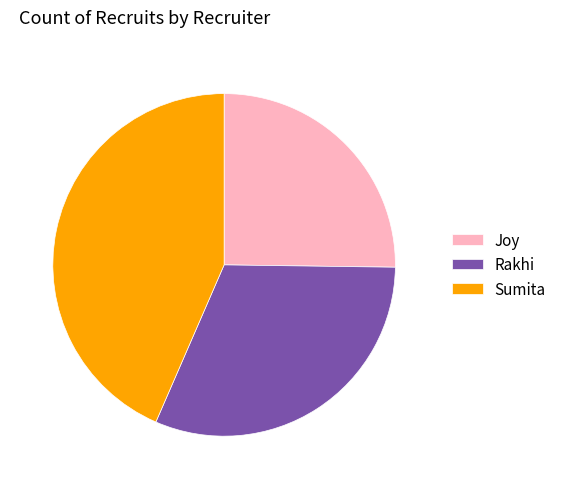

The Joy slice represents 25% of the pie. True or false?

True